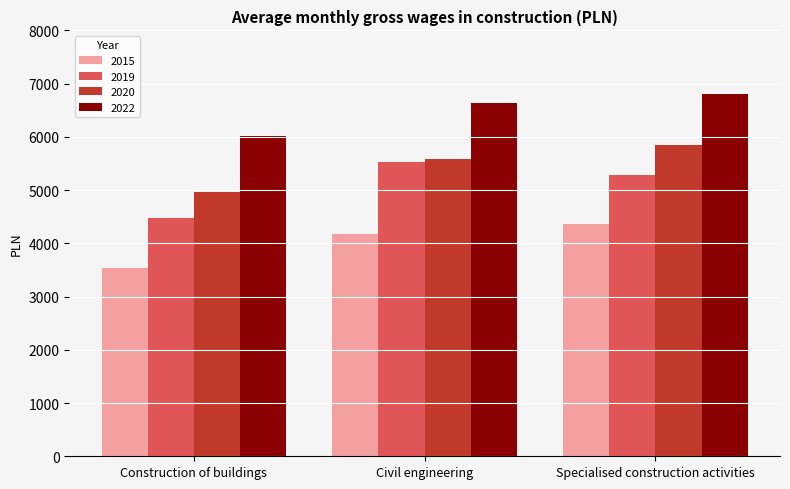

What is the average value of the 2019 series?

5095.8